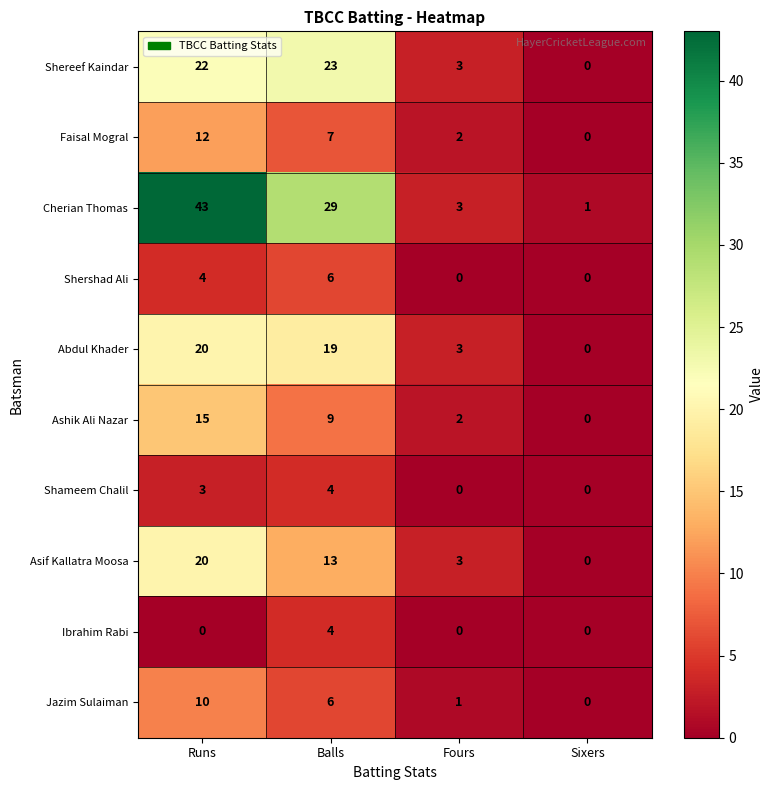

What is the spread (max minus min) of values at Runs?

43